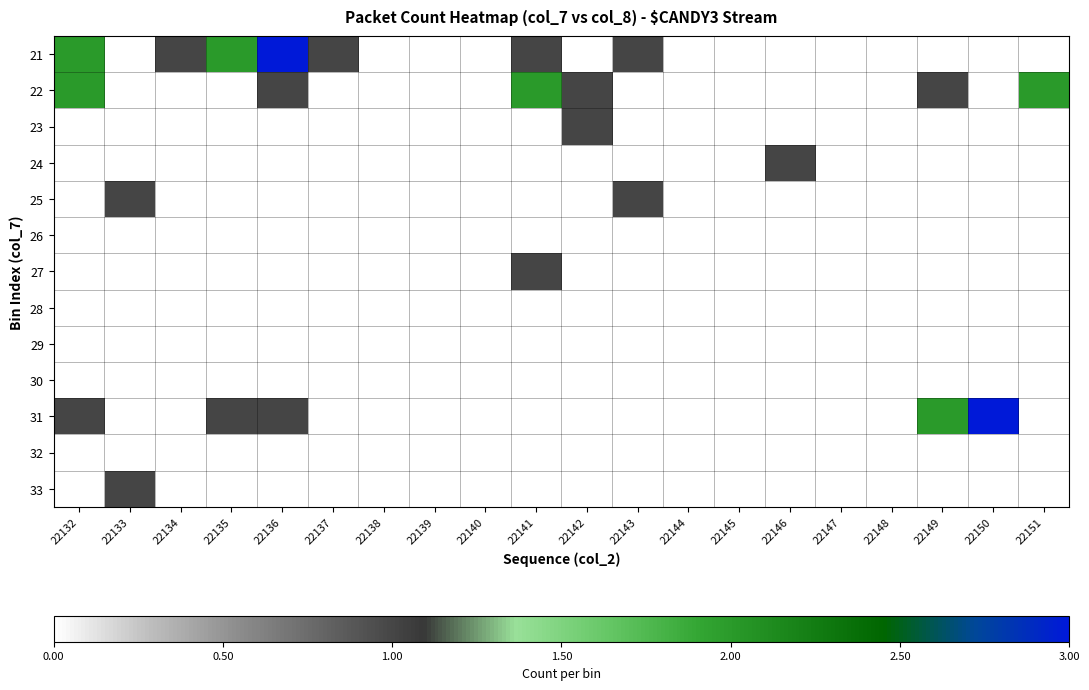

Reading left to right, transcribe all the data shown in this chart.

21: 22132=2	22133=0	22134=1	22135=2	22136=3	22137=1	22138=0	22139=0	22140=0	22141=1	22142=0	22143=1	22144=0	22145=0	22146=0	22147=0	22148=0	22149=0	22150=0	22151=0
22: 22132=2	22133=0	22134=0	22135=0	22136=1	22137=0	22138=0	22139=0	22140=0	22141=2	22142=1	22143=0	22144=0	22145=0	22146=0	22147=0	22148=0	22149=1	22150=0	22151=2
23: 22132=0	22133=0	22134=0	22135=0	22136=0	22137=0	22138=0	22139=0	22140=0	22141=0	22142=1	22143=0	22144=0	22145=0	22146=0	22147=0	22148=0	22149=0	22150=0	22151=0
24: 22132=0	22133=0	22134=0	22135=0	22136=0	22137=0	22138=0	22139=0	22140=0	22141=0	22142=0	22143=0	22144=0	22145=0	22146=1	22147=0	22148=0	22149=0	22150=0	22151=0
25: 22132=0	22133=1	22134=0	22135=0	22136=0	22137=0	22138=0	22139=0	22140=0	22141=0	22142=0	22143=1	22144=0	22145=0	22146=0	22147=0	22148=0	22149=0	22150=0	22151=0
26: 22132=0	22133=0	22134=0	22135=0	22136=0	22137=0	22138=0	22139=0	22140=0	22141=0	22142=0	22143=0	22144=0	22145=0	22146=0	22147=0	22148=0	22149=0	22150=0	22151=0
27: 22132=0	22133=0	22134=0	22135=0	22136=0	22137=0	22138=0	22139=0	22140=0	22141=1	22142=0	22143=0	22144=0	22145=0	22146=0	22147=0	22148=0	22149=0	22150=0	22151=0
28: 22132=0	22133=0	22134=0	22135=0	22136=0	22137=0	22138=0	22139=0	22140=0	22141=0	22142=0	22143=0	22144=0	22145=0	22146=0	22147=0	22148=0	22149=0	22150=0	22151=0
29: 22132=0	22133=0	22134=0	22135=0	22136=0	22137=0	22138=0	22139=0	22140=0	22141=0	22142=0	22143=0	22144=0	22145=0	22146=0	22147=0	22148=0	22149=0	22150=0	22151=0
30: 22132=0	22133=0	22134=0	22135=0	22136=0	22137=0	22138=0	22139=0	22140=0	22141=0	22142=0	22143=0	22144=0	22145=0	22146=0	22147=0	22148=0	22149=0	22150=0	22151=0
31: 22132=1	22133=0	22134=0	22135=1	22136=1	22137=0	22138=0	22139=0	22140=0	22141=0	22142=0	22143=0	22144=0	22145=0	22146=0	22147=0	22148=0	22149=2	22150=3	22151=0
32: 22132=0	22133=0	22134=0	22135=0	22136=0	22137=0	22138=0	22139=0	22140=0	22141=0	22142=0	22143=0	22144=0	22145=0	22146=0	22147=0	22148=0	22149=0	22150=0	22151=0
33: 22132=0	22133=1	22134=0	22135=0	22136=0	22137=0	22138=0	22139=0	22140=0	22141=0	22142=0	22143=0	22144=0	22145=0	22146=0	22147=0	22148=0	22149=0	22150=0	22151=0